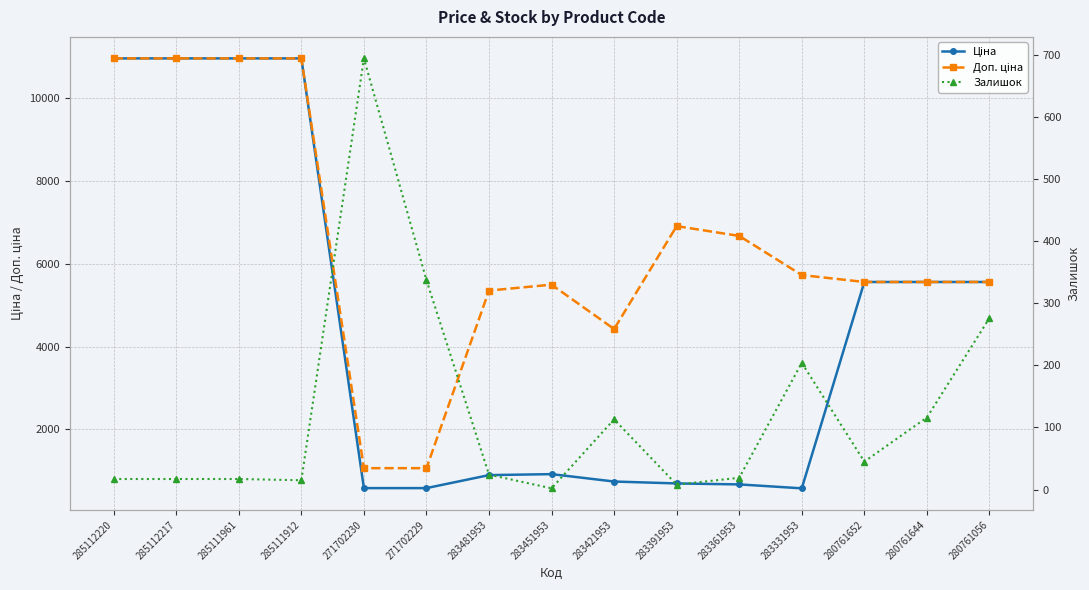

At how many categories does at least one series exceed 8894?

4